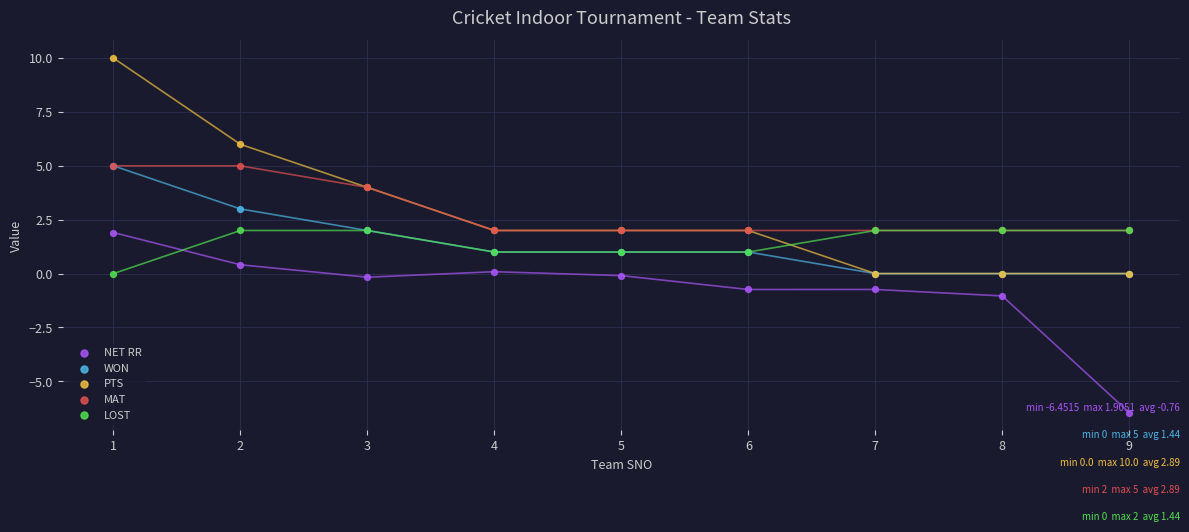

Which series reaches the maximum Y coordinate?

PTS